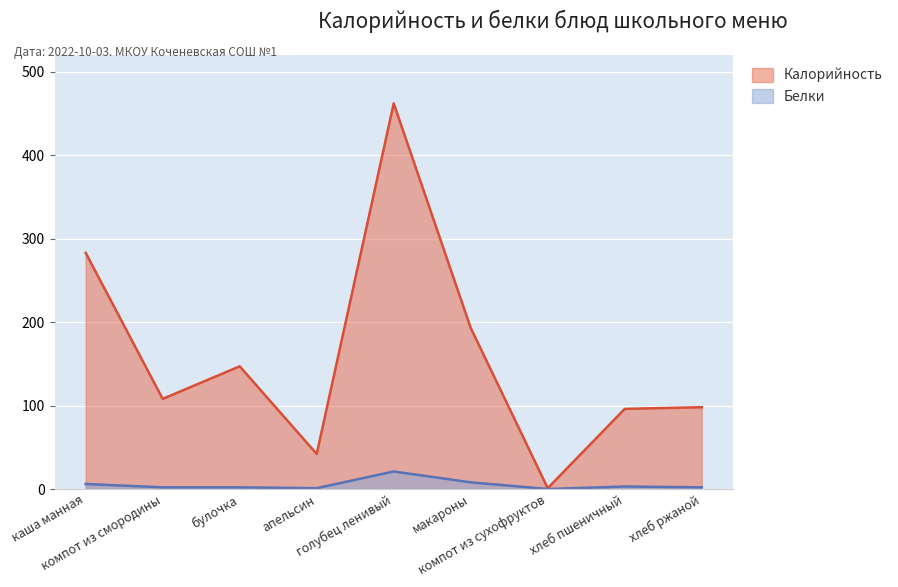

Between каша манная and хлеб пшеничный, which series saw the biggest shift?

Калорийность